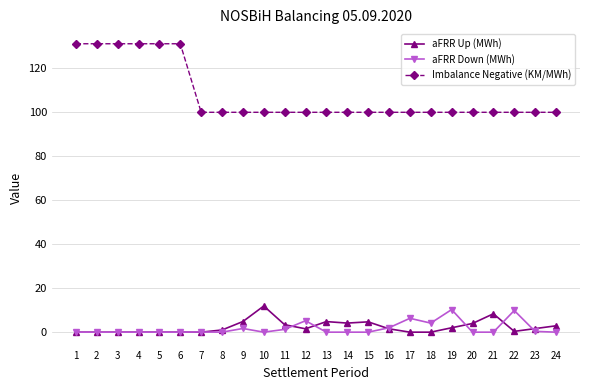

The Imbalance Negative (KM/MWh) series shows 100.0 at 23. True or false?

True